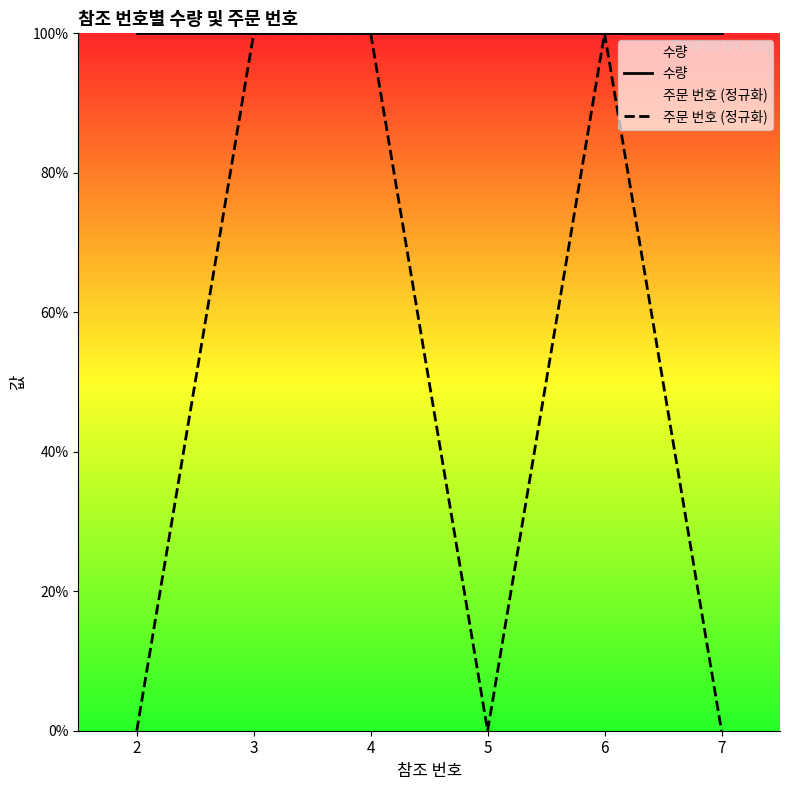

True or false: 수량 and 주문 번호 (정규화) intersect in this chart.

False